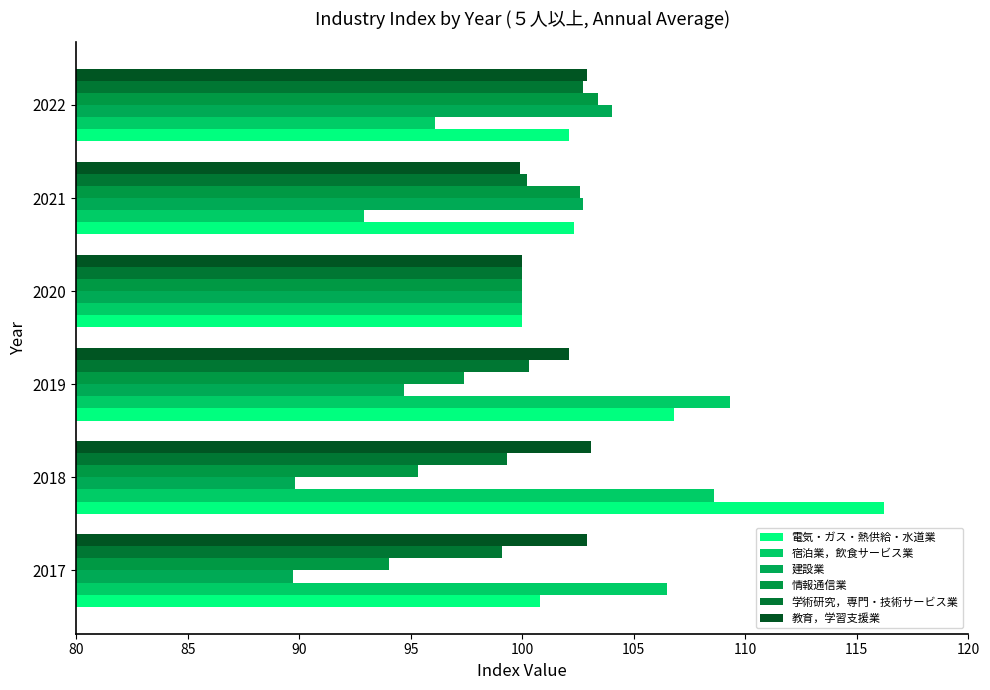

What is the average value of the 建設業 series?

96.8